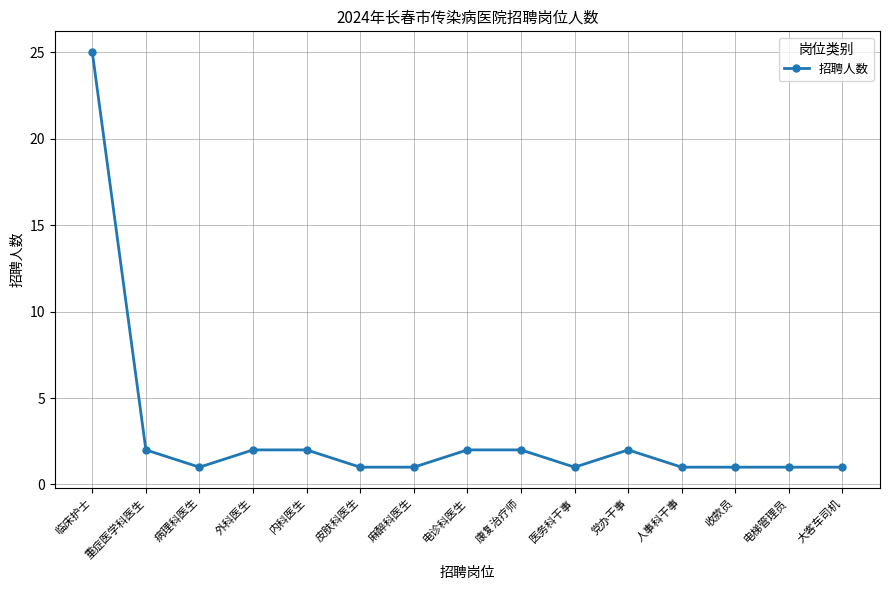

At which category does the data reach its first local valley?

病理科医生